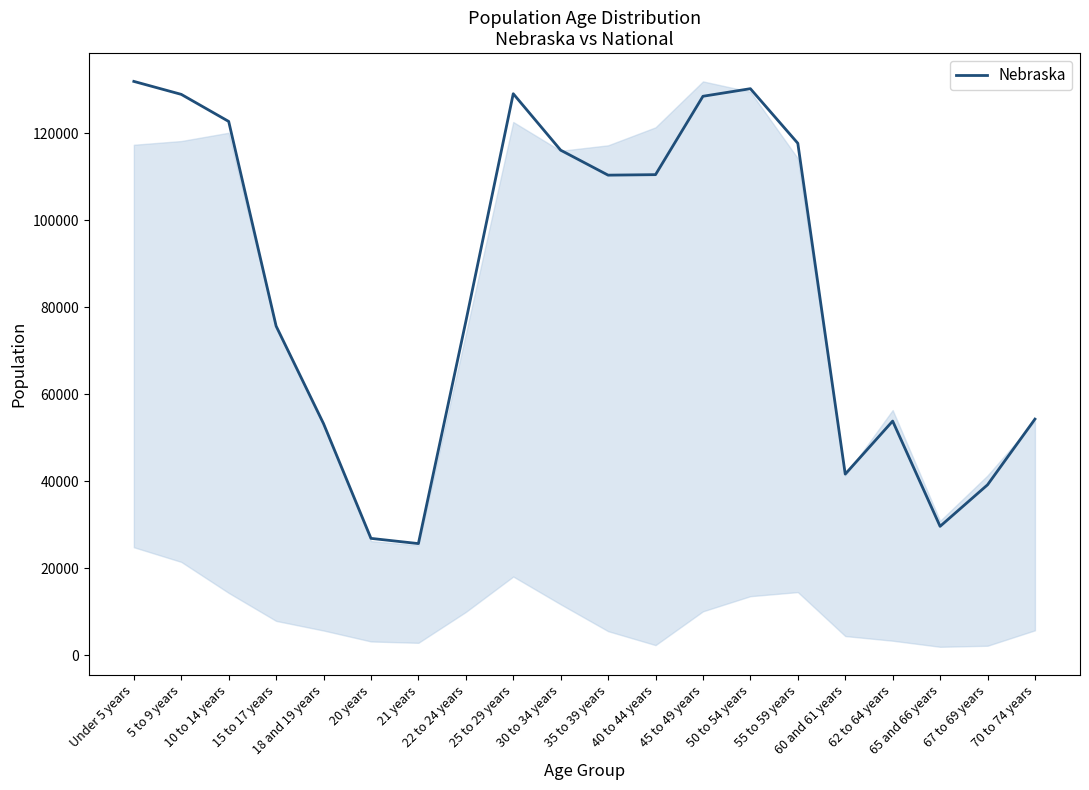

How many categories are shown in the chart?

20